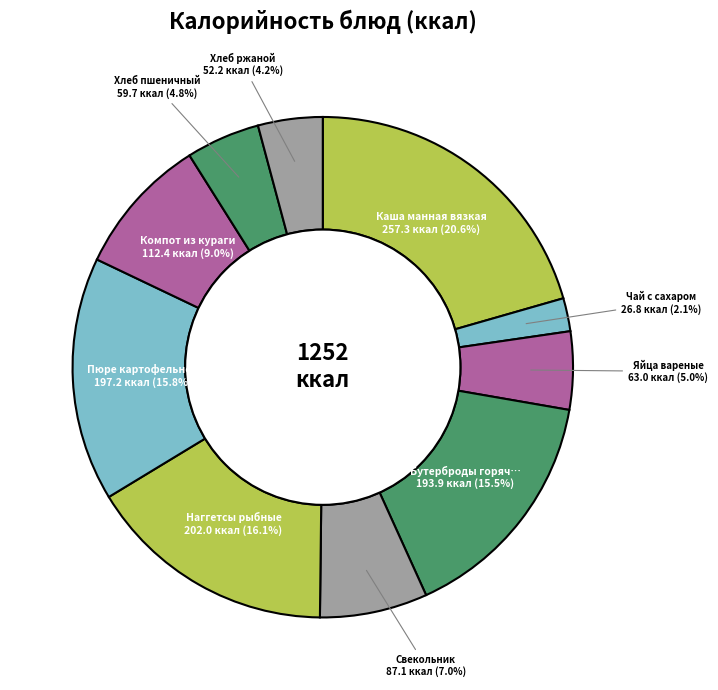

Count the number of slices in the pie.

10